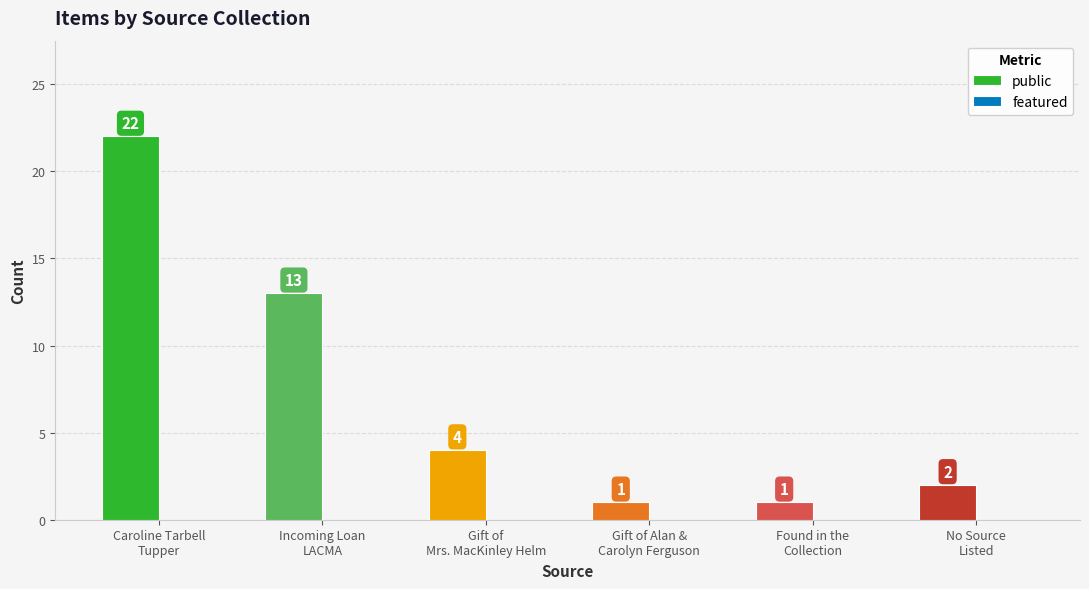

What is the greatest value displayed?

22